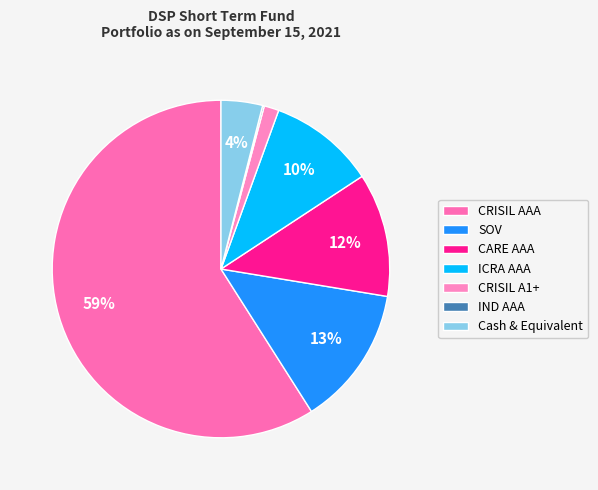

Which slice represents more than half of the pie?

CRISIL AAA